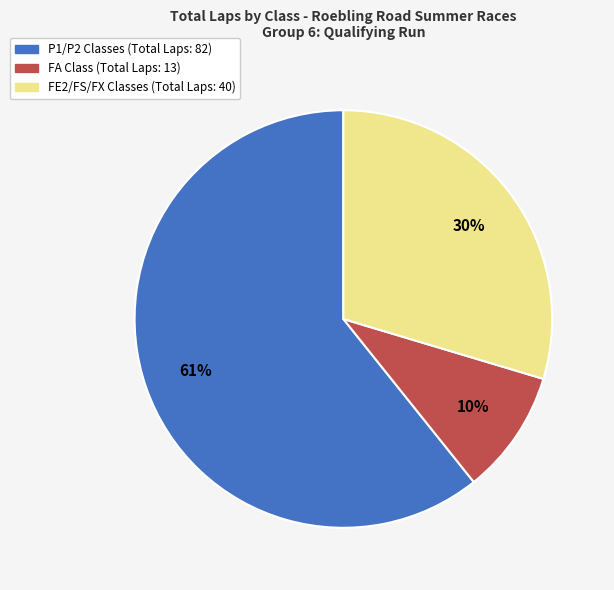

To the nearest percent, what is the average slice percentage?

33%